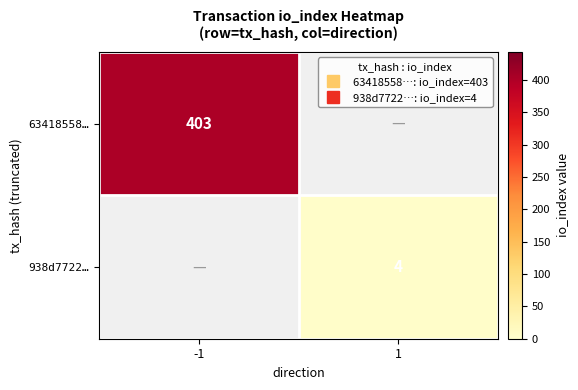

Is it true that 938d7722… equals 4.0 at 1?

True